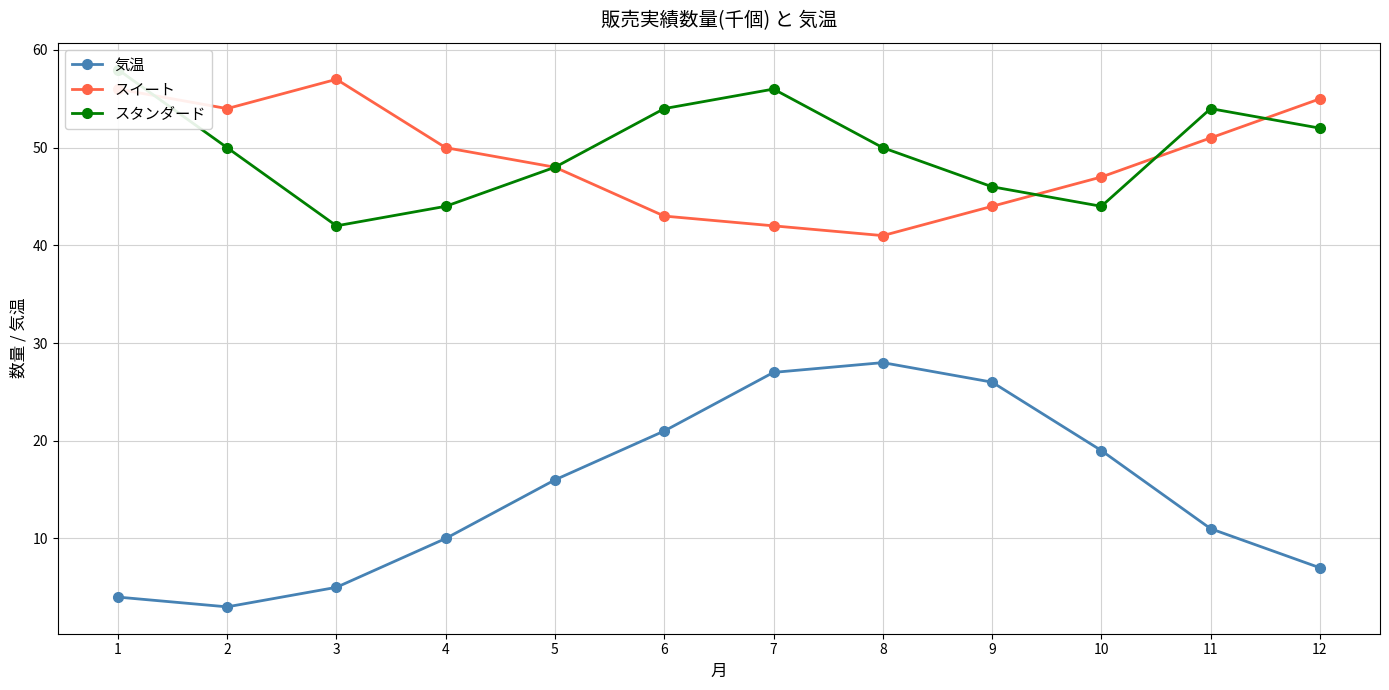

What is the difference between the maximum and minimum values in the スタンダード series?

16